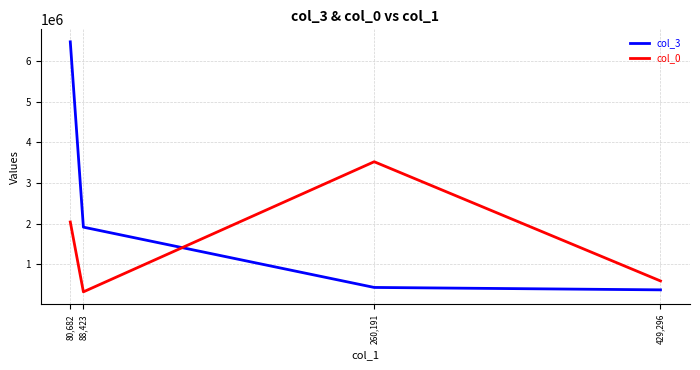

Which series has the widest spread of values?

col_3